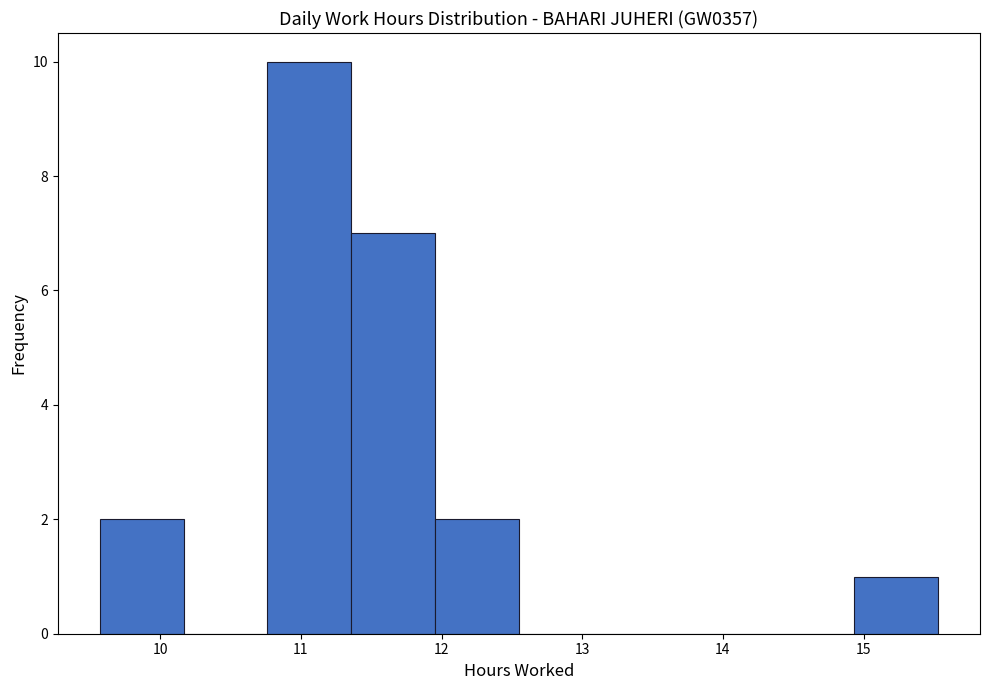

Reading left to right, transcribe this chart: for each bar, give the range it covers on the x-axis and its height. Neither the bar edges nor the heights are printed on the chart, so give them approximately, as read against the axes.

9.6 to 10.2: 2
10.2 to 10.8: 0
10.8 to 11.4: 10
11.4 to 12.0: 7
12.0 to 12.6: 2
12.6 to 13.1: 0
13.1 to 13.7: 0
13.7 to 14.3: 0
14.3 to 14.9: 0
14.9 to 15.5: 1